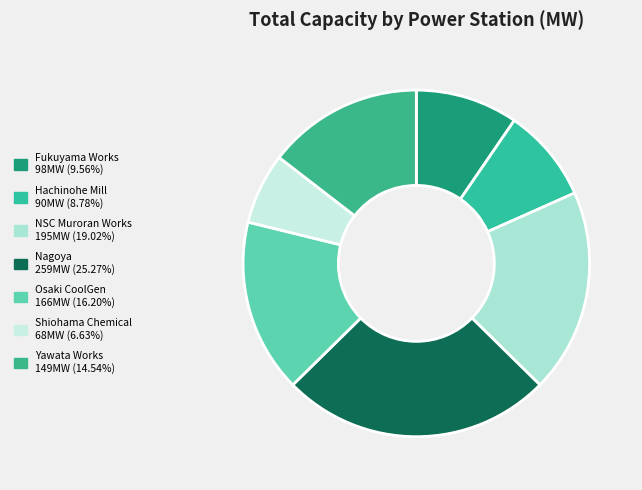

What is the smallest slice in the pie chart?

Shiohama Chemical